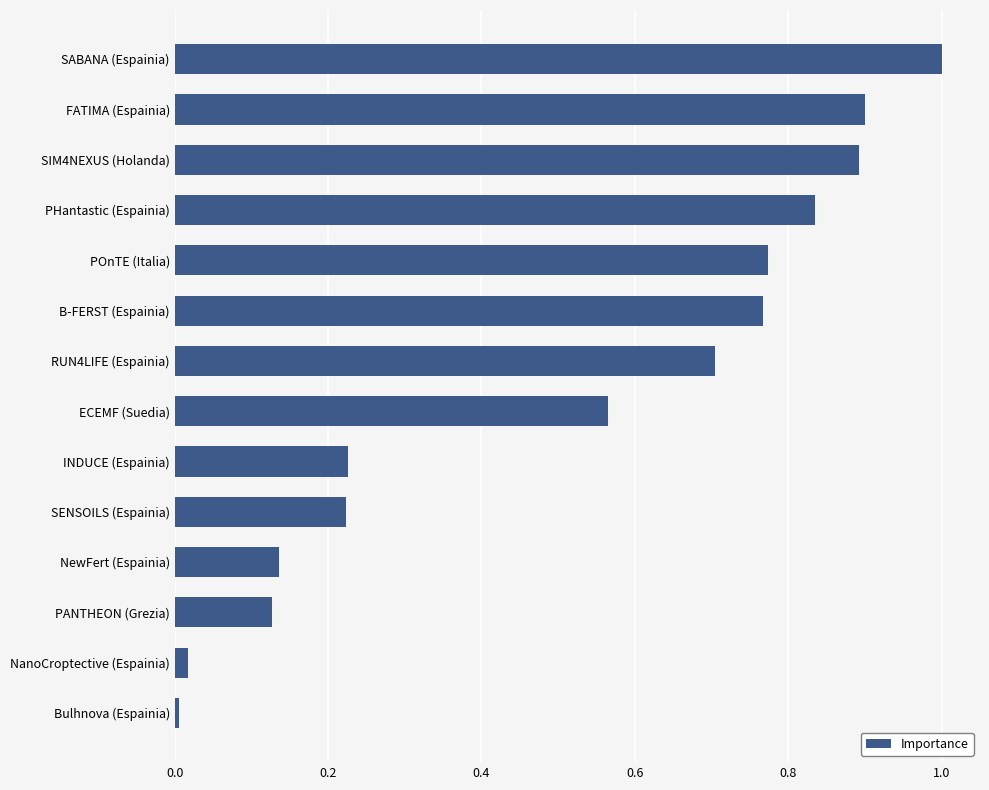

What is the label of the 1st bar from the bottom?

Bulhnova (Espainia)